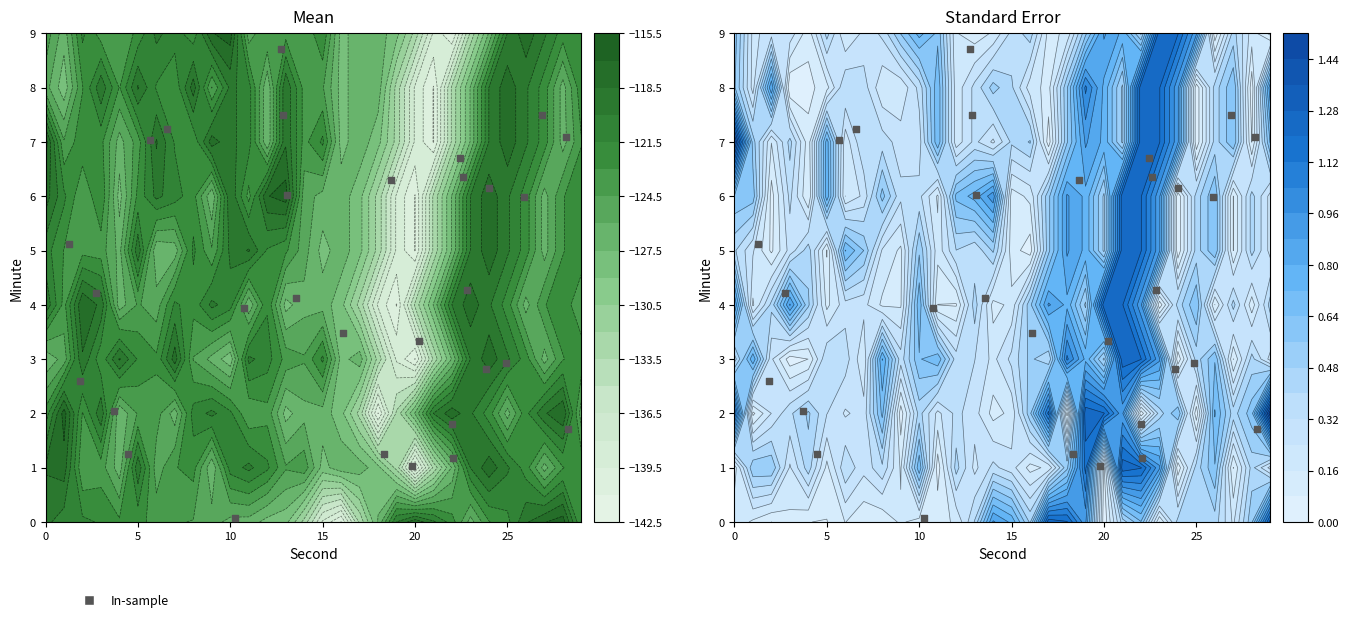

The value at 10 is 4.0. True or false?

False